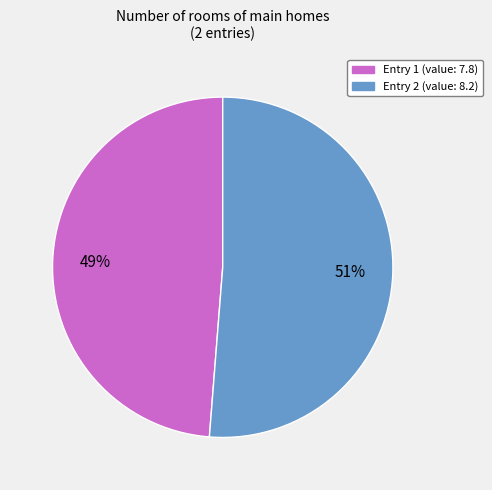

Is there a majority slice in this chart?

Yes